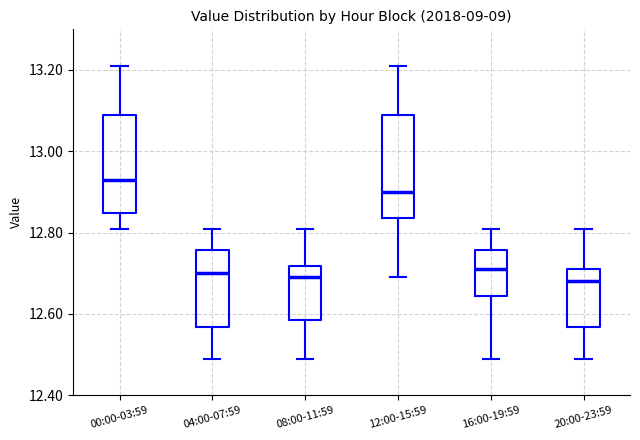

Where does the lower whisker of the box for 12:00-15:59 end on the y-axis? The values are not printed on the chart, so give them approximately, as read against the axis.

12.70